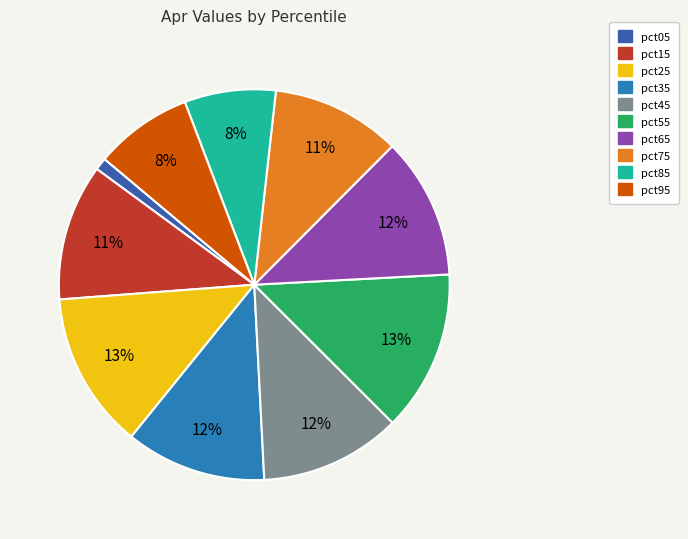

What percentage is the pct45 slice, to the nearest percent?

12%